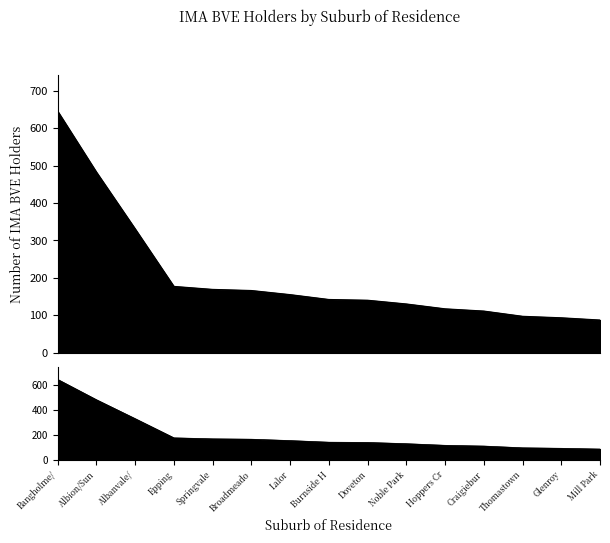

List the labels in order of value, largest first.

Bangholme/, Albion/Sun, Albanvale/, Epping, Springvale, Broadmeado, Lalor, Burnside H, Doveton, Noble Park, Hoppers Cr, Craigiebur, Thomastown, Glenroy, Mill Park